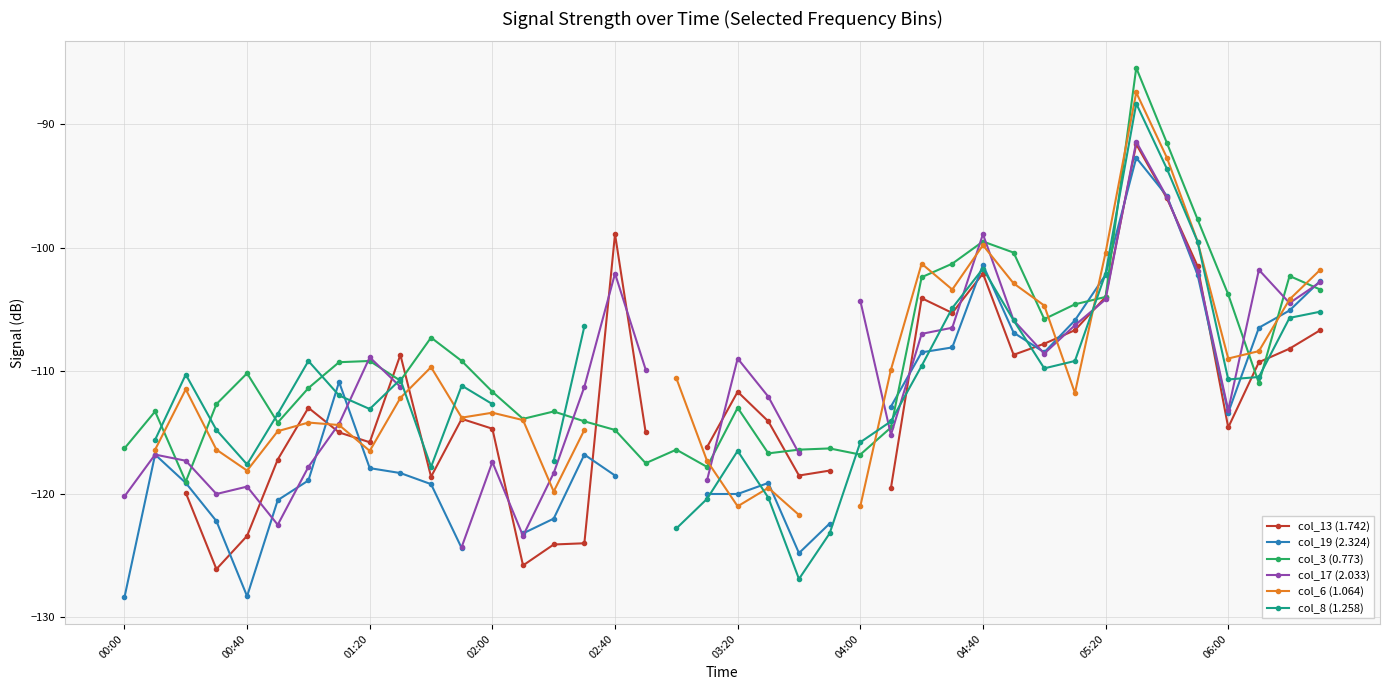

What is the value of the col_17 (2.033) point at the 1st from the left?

-120.2